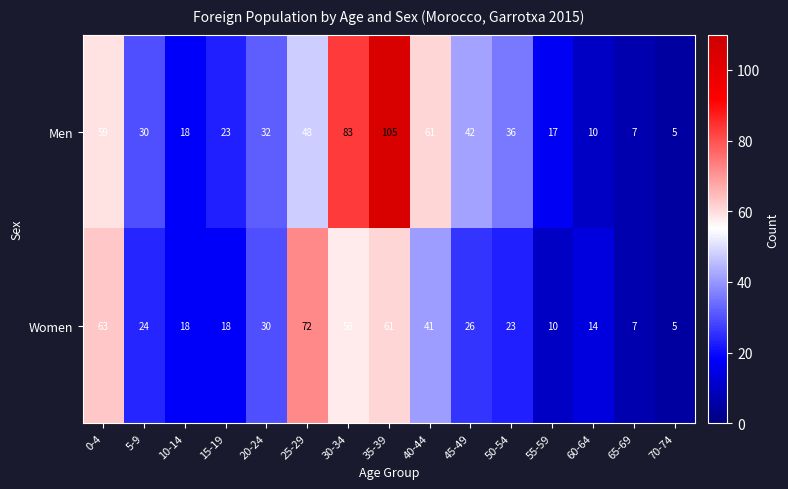

What is the sum of all Men values?

576